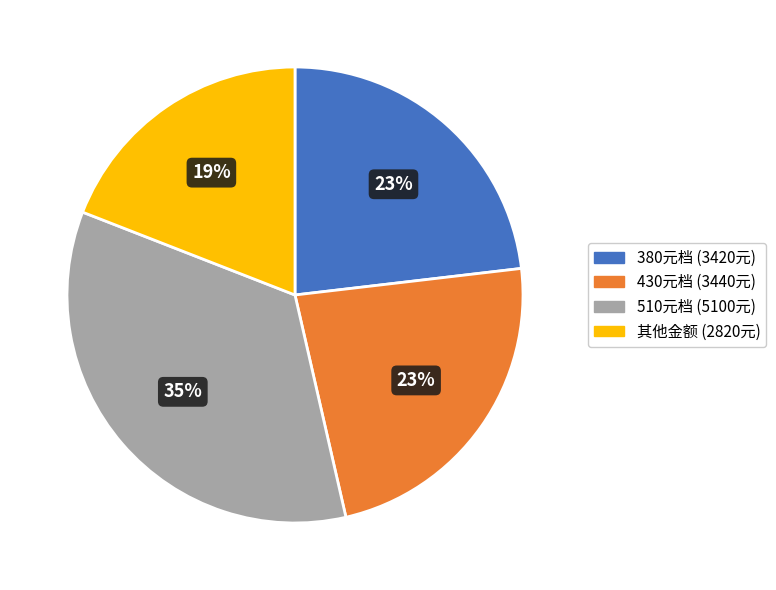

To the nearest percent, what is the average slice percentage?

25%